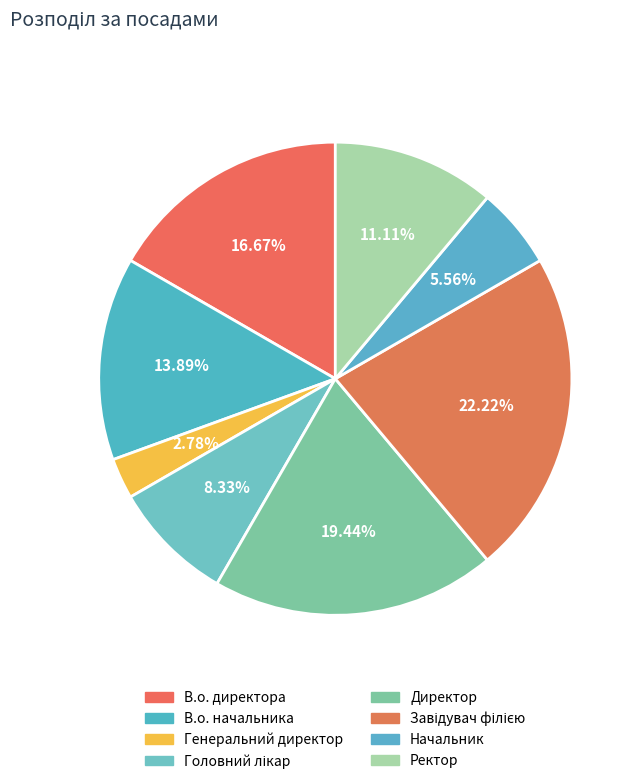

How many segments does this pie chart have?

8